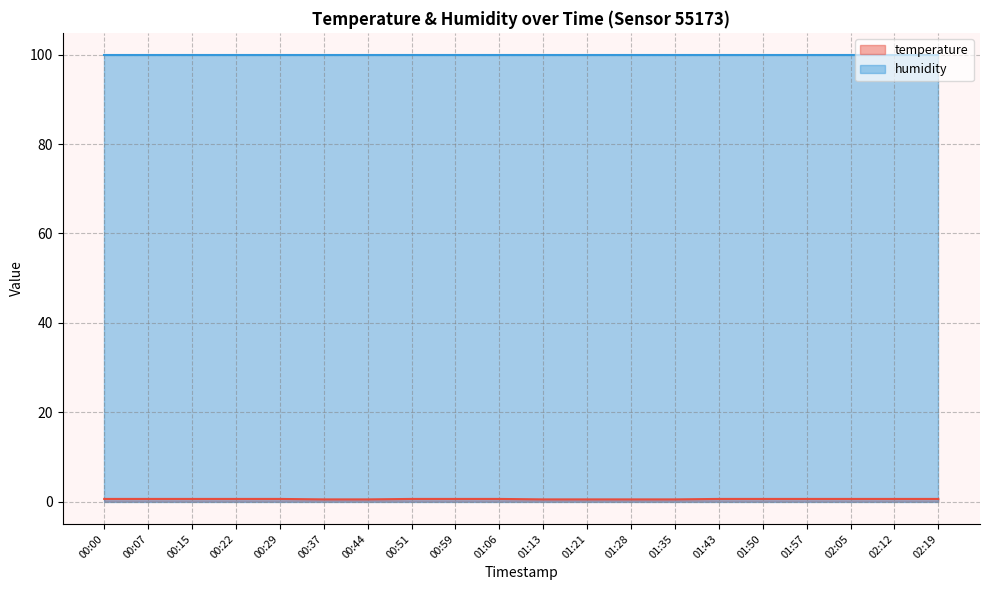

Does the chart display data point markers on the line(s)?

No